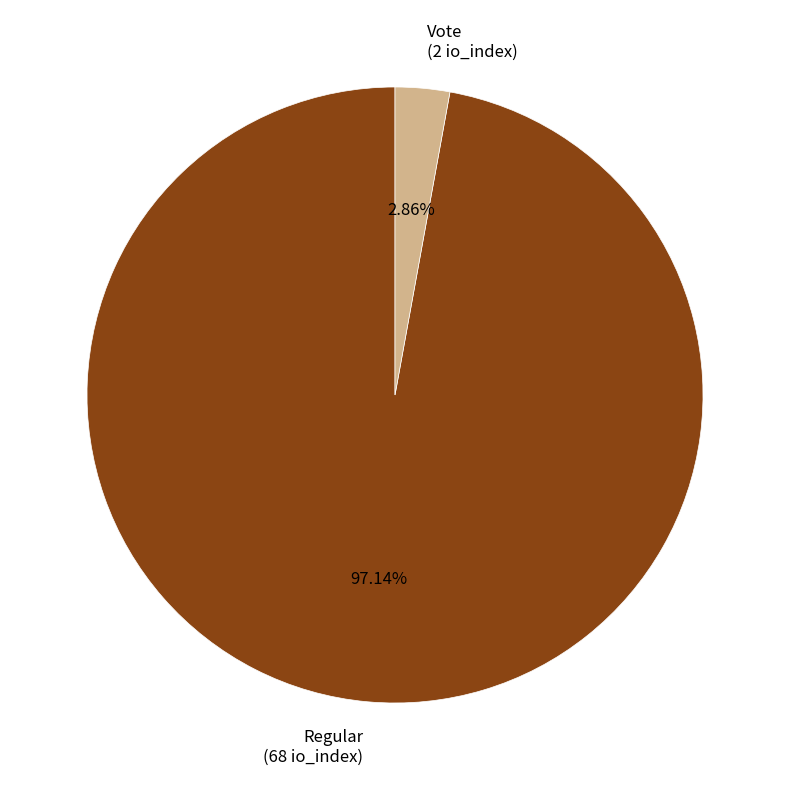

To the nearest percent, what percentage of the pie is Vote?

3%